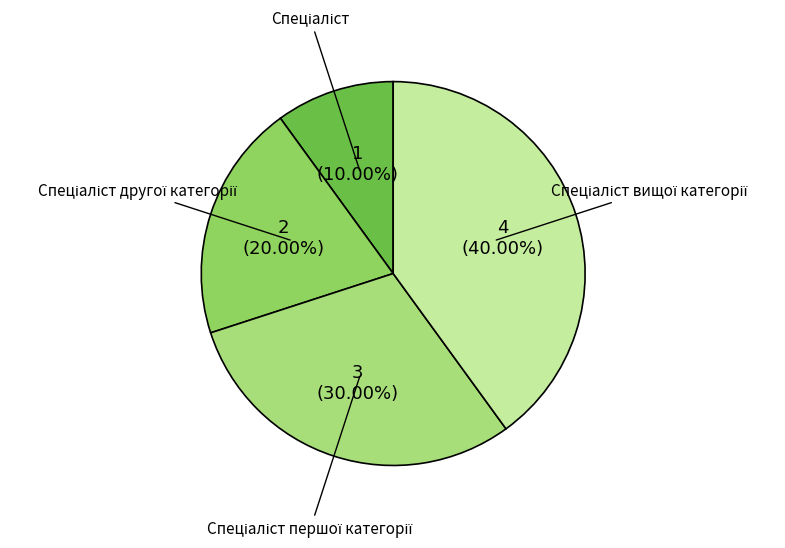

Is there any slice that represents more than half of the pie?

No